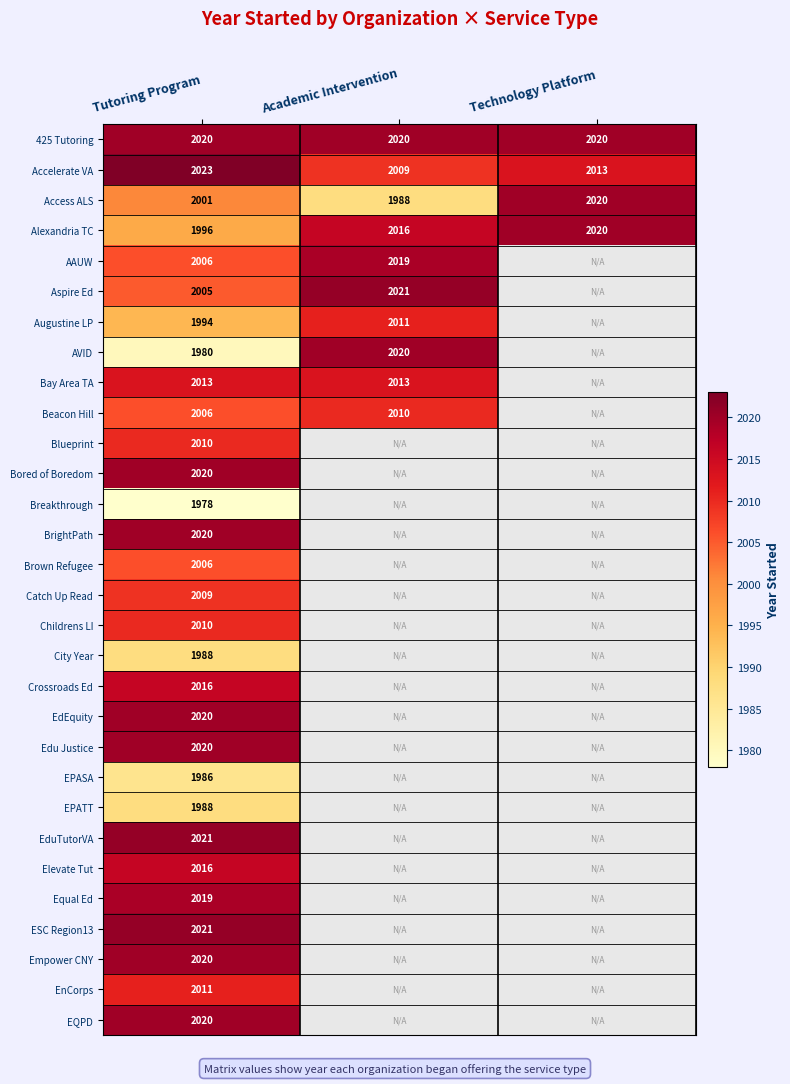

True or false: Alexandria TC has a value of 943 at Tutoring Program.

False